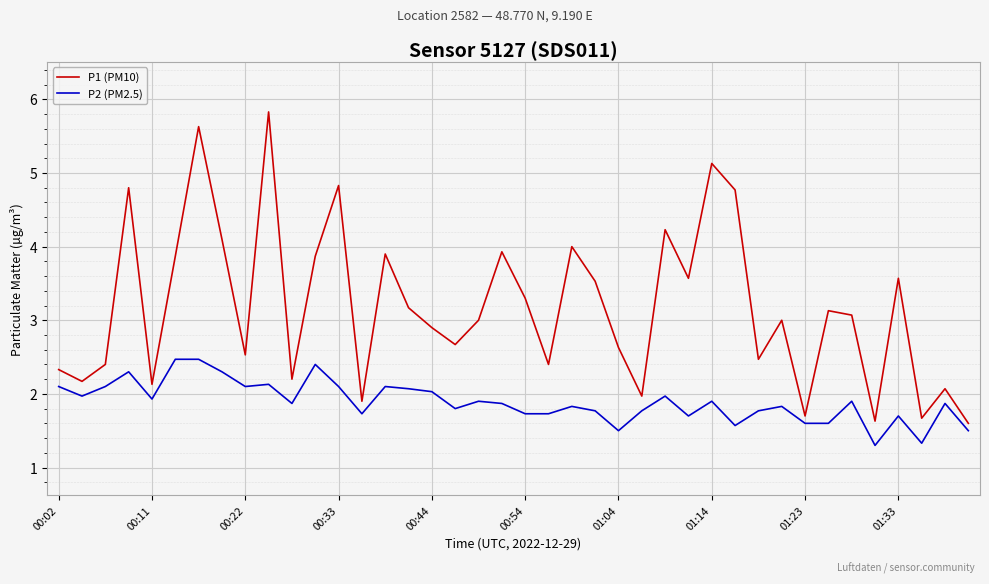

Rank the series by their maximum value, from highest to lowest.

P1 (PM10), P2 (PM2.5)